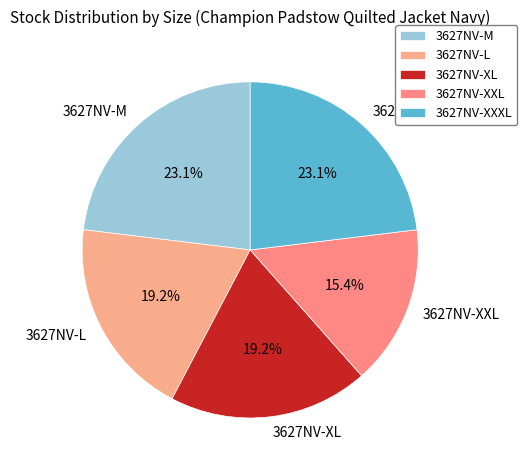

How much of the chart is everything except 3627NV-XXL?

84.6%